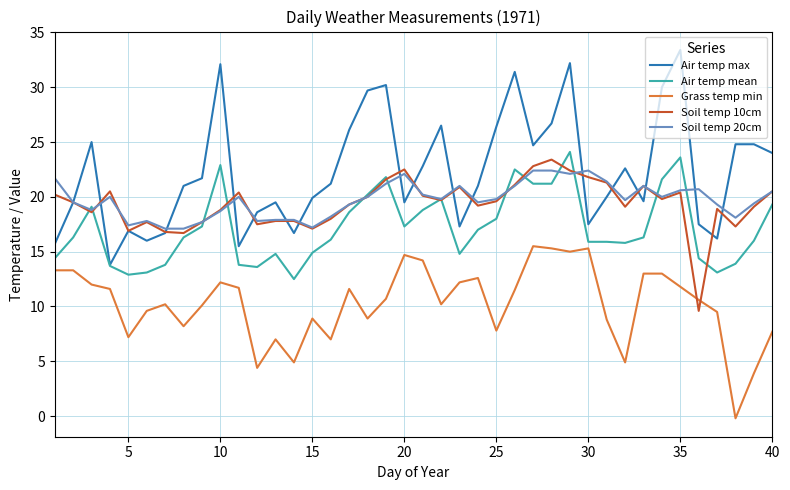

Which series has the largest range (max minus min)?

Air temp max